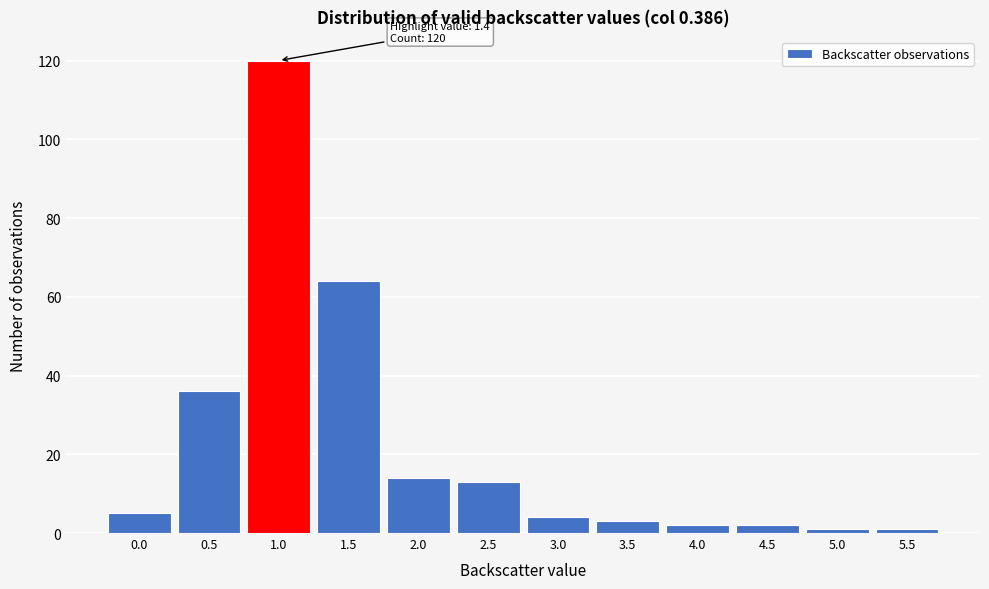

Reading left to right, extract all data points from this chart.

5	36	120	64	14	13	4	3	2	2	1	1